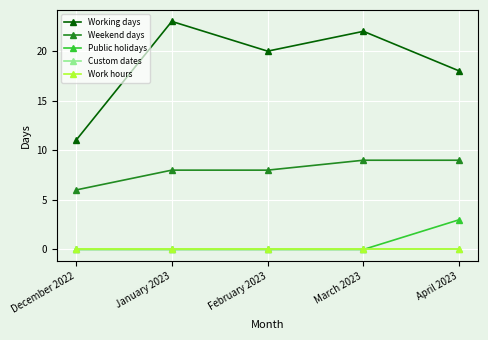

True or false: Public holidays and Work hours cross at least once.

False